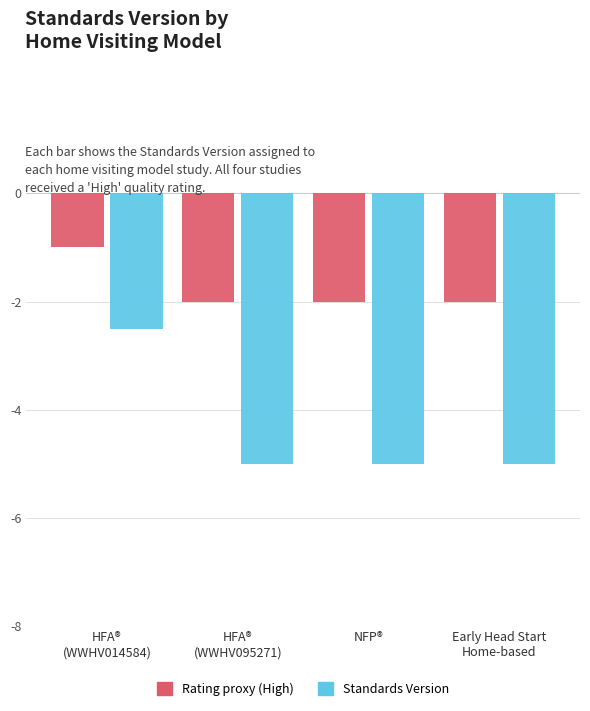

How many bars are there in total?

8